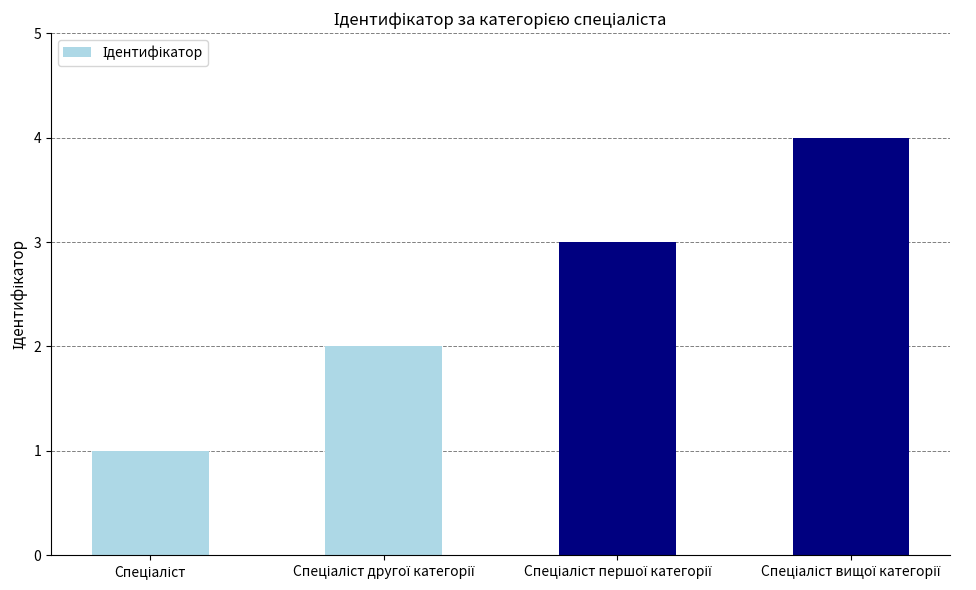

What is the sum of all values?

10